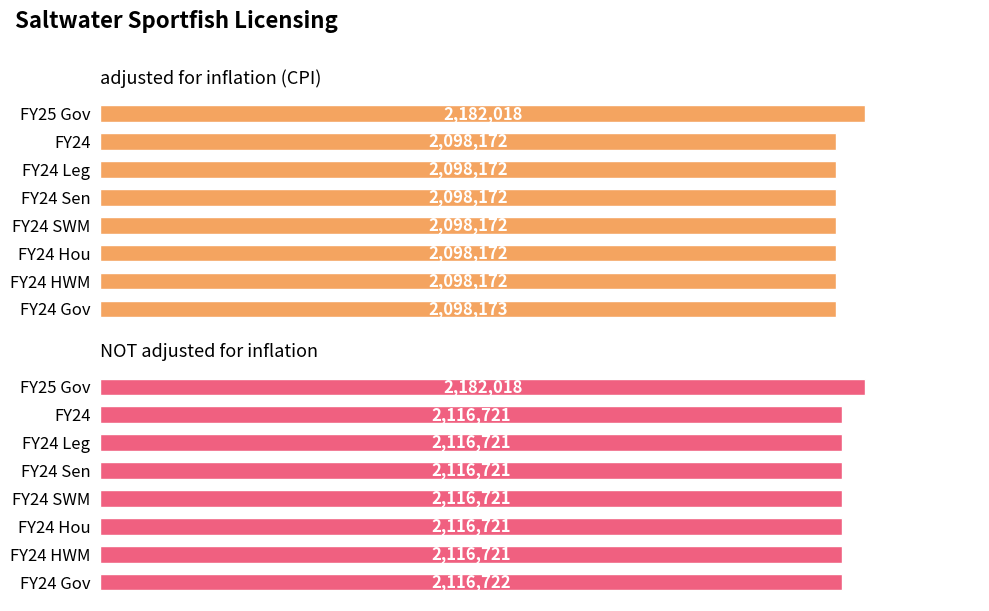

At 0, list the series in order from smallest to largest.

adjusted for inflation (CPI), NOT adjusted for inflation